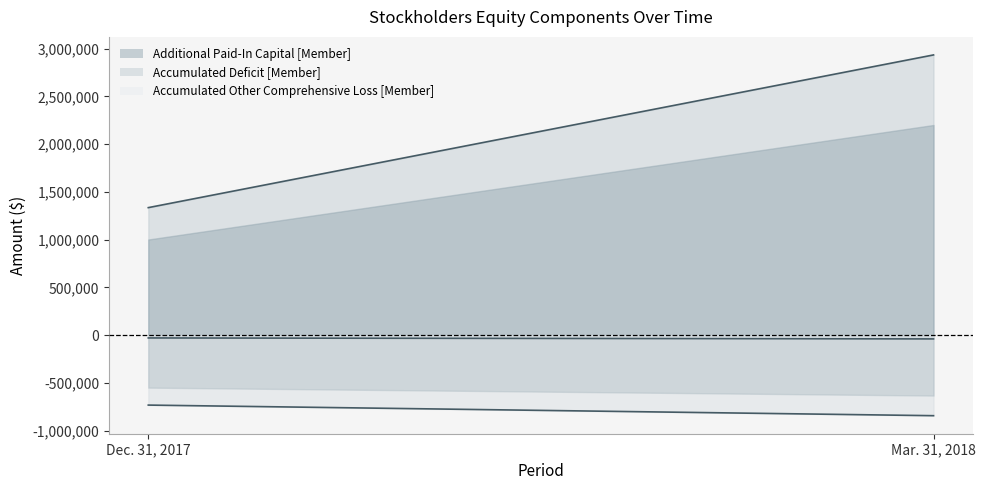

Which series has the largest total across all categories?

Additional Paid-In Capital [Member]